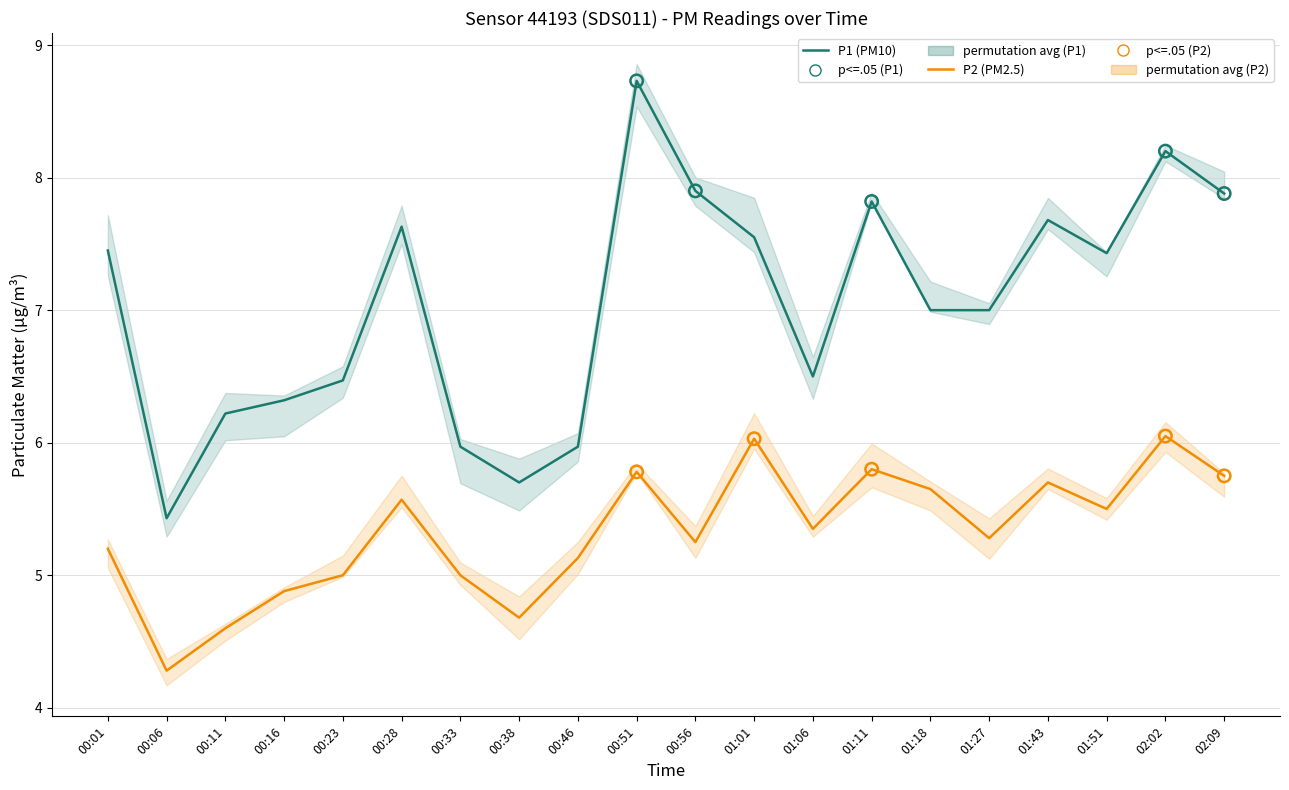

At which category is the sum across all series the highest?

00:51